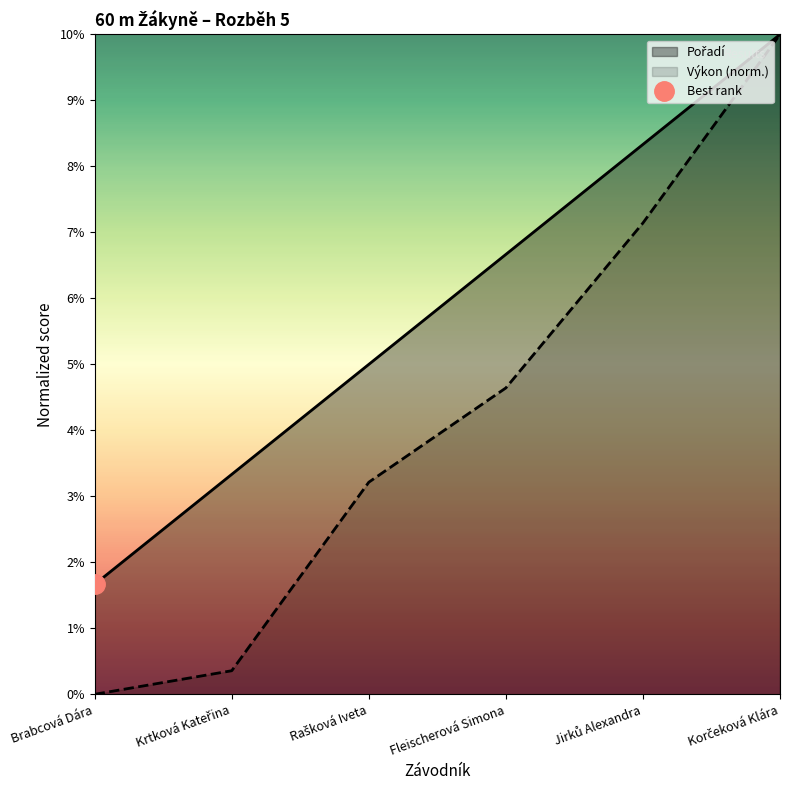

Which has a higher value, Korčeková Klára or Krtková Kateřina?

Korčeková Klára